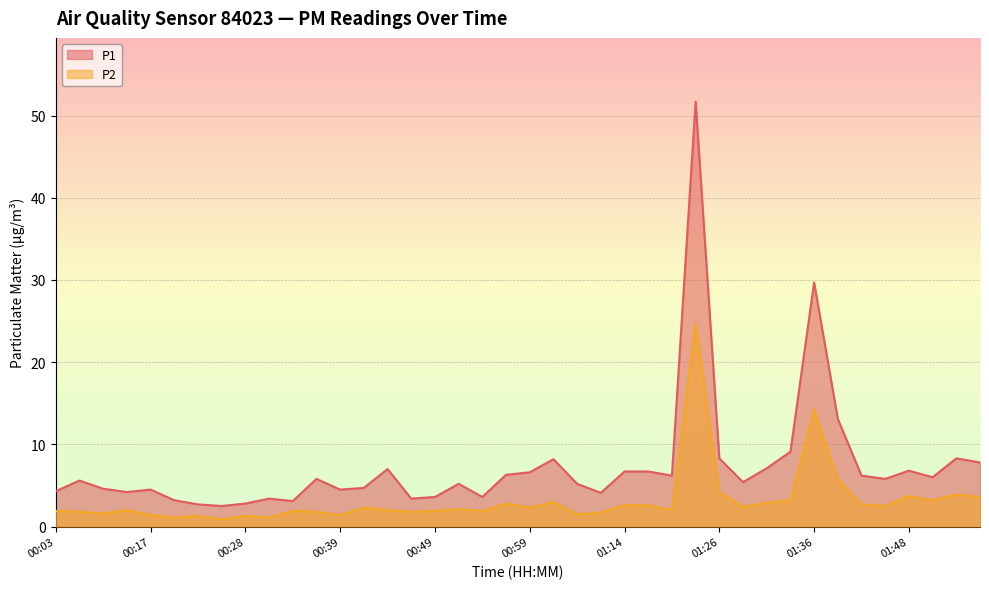

What is the difference between the P1 values at 01:56 and 00:54?

4.7